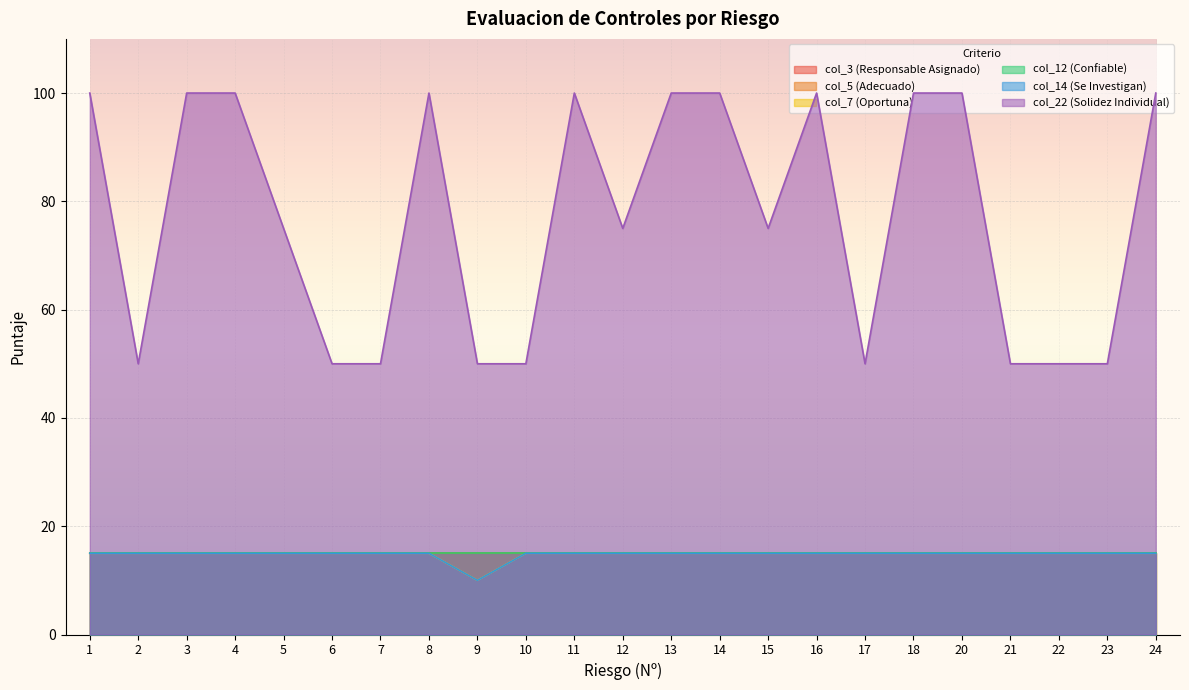

What is the difference between the highest and lowest values at 15?

60